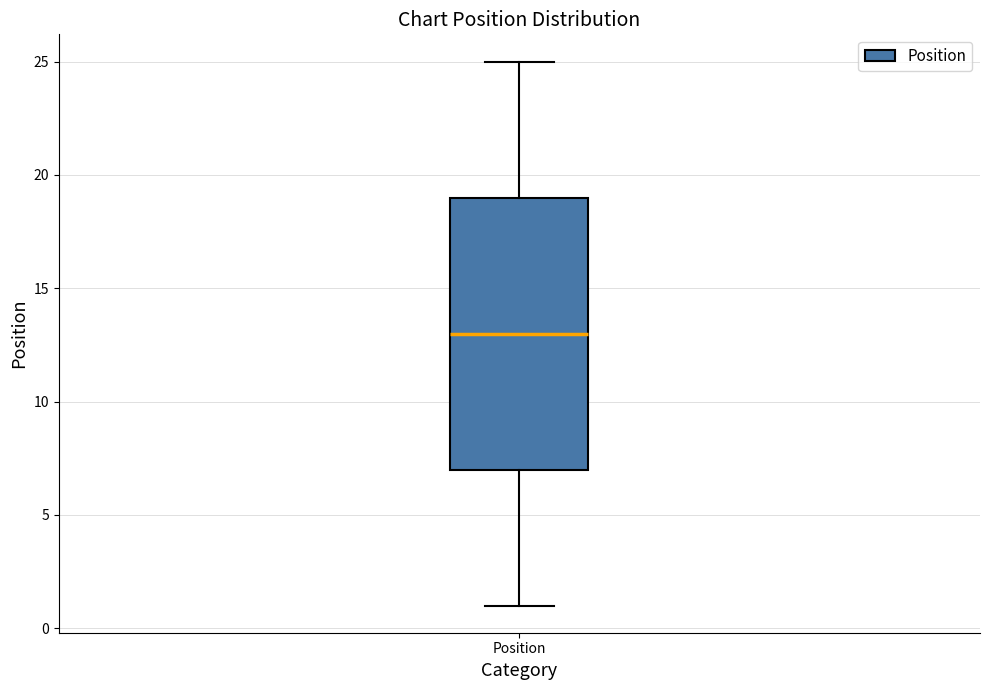

Transcribe this box plot: give where the median line is, the range the box spans, and where the two whiskers end, as read against the y-axis. The values are not printed on the chart, so give them approximately, as read against the axis.

median 13, box 7 to 19, whiskers 1 to 25